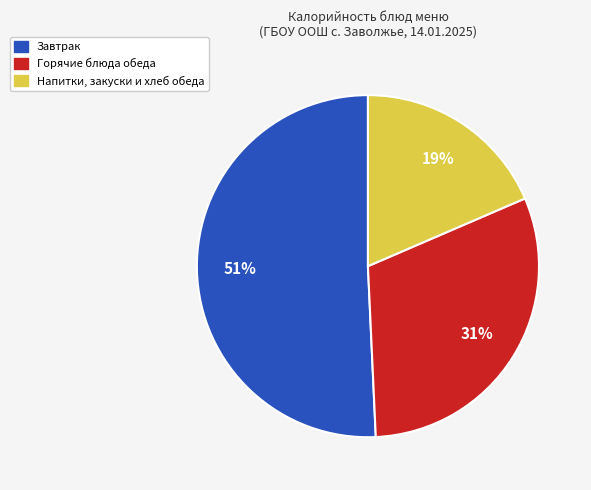

To the nearest percent, what is the average slice percentage?

33%